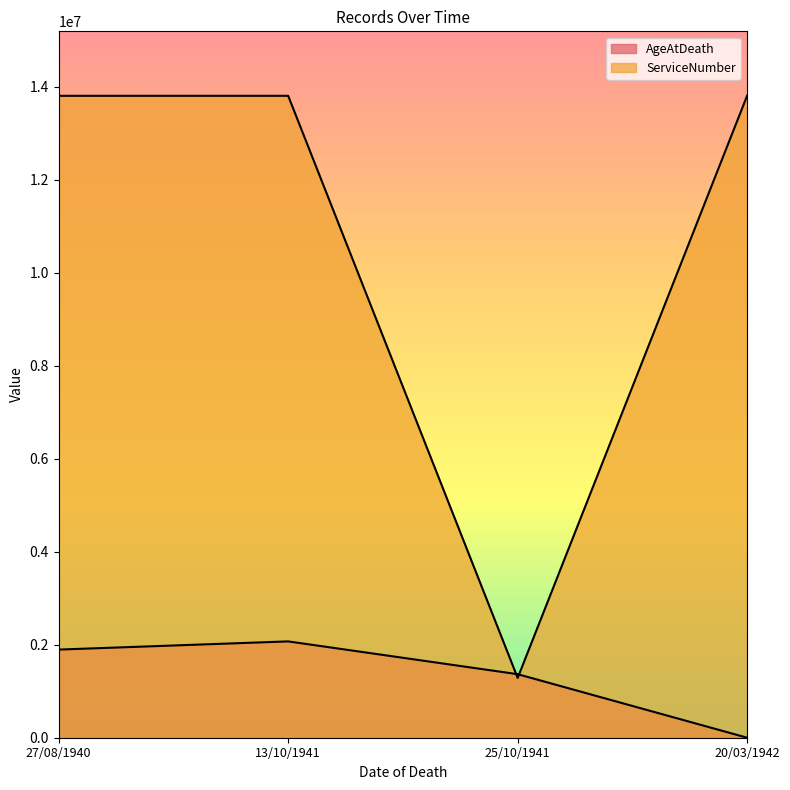

Where is the first local minimum for ServiceNumber?

25/10/1941